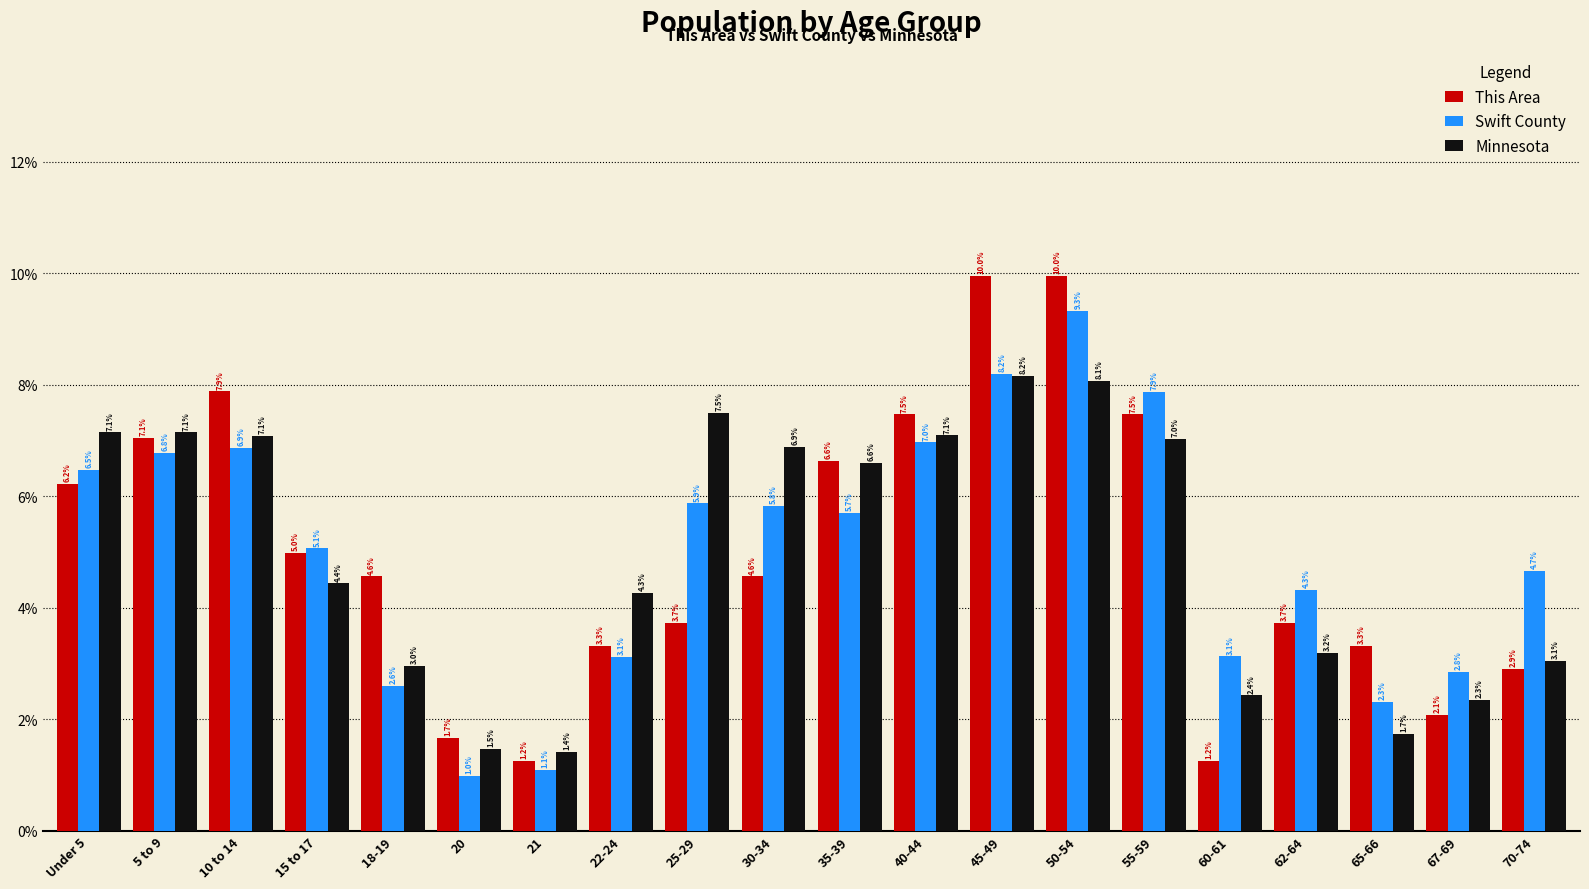

Which series changed the most between 50-54 and 60-61?

This Area